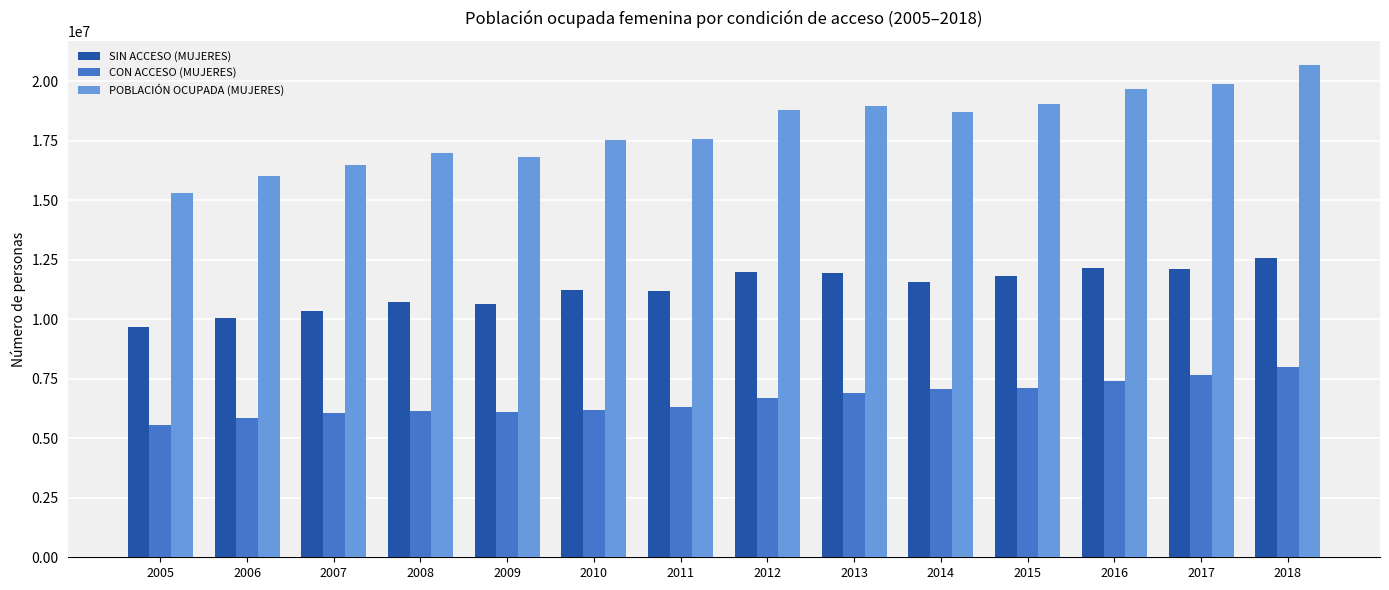

What is the difference between the maximum and minimum values in the POBLACIÓN OCUPADA (MUJERES) series?

5369939